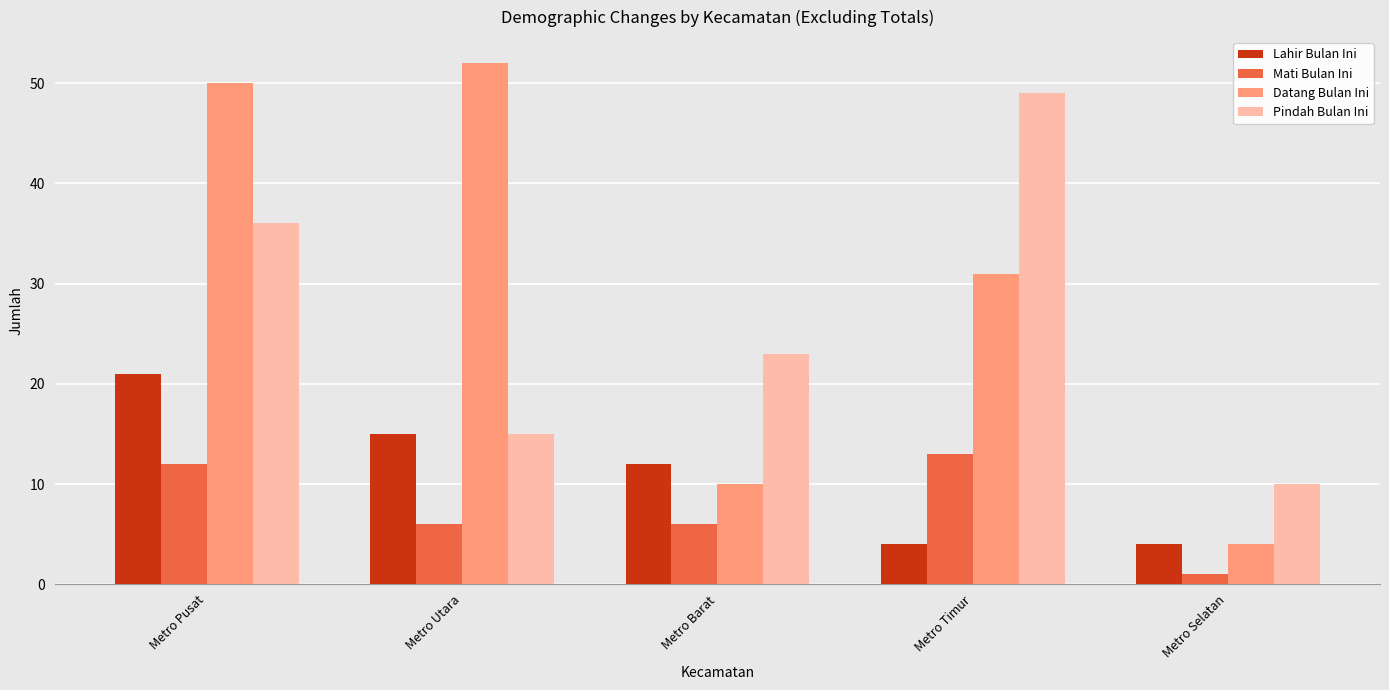

What is the difference between the Datang Bulan Ini values at Metro Pusat and Metro Utara?

2